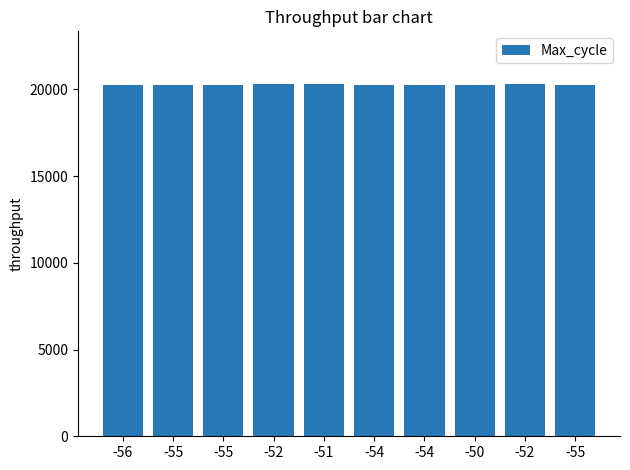

How many series are shown in this chart?

1